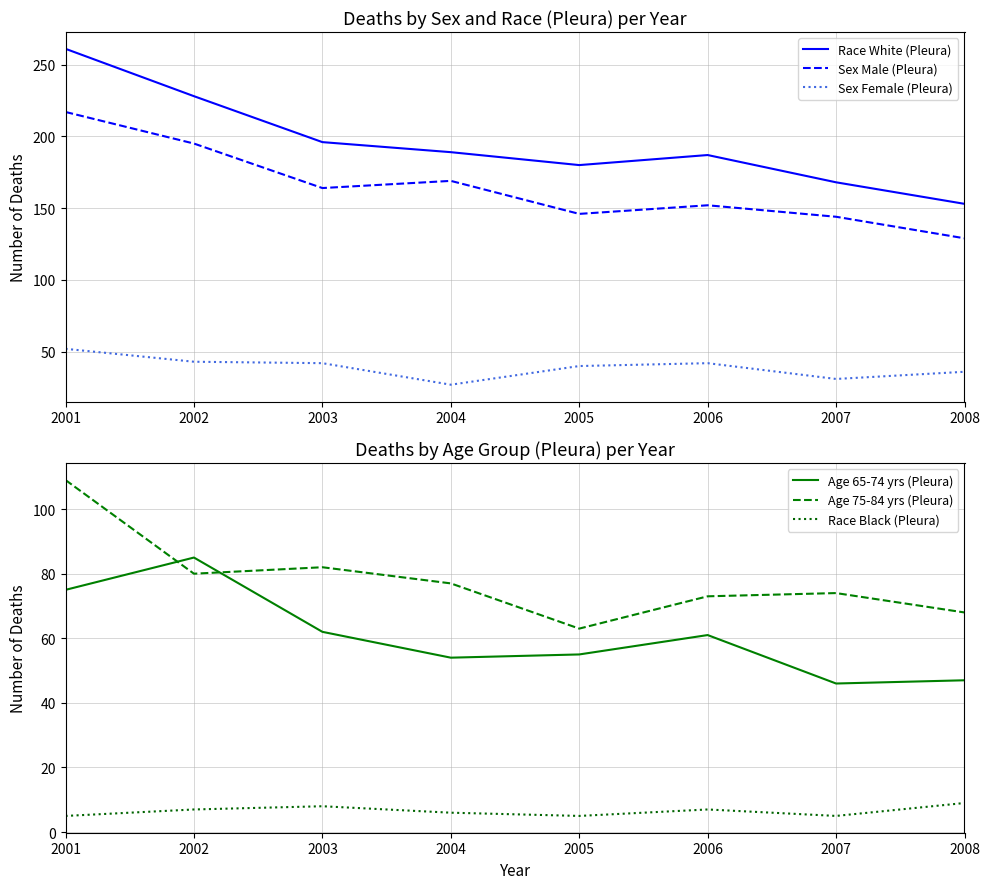

At which label does Race White (Pleura) first exceed 189?

2001